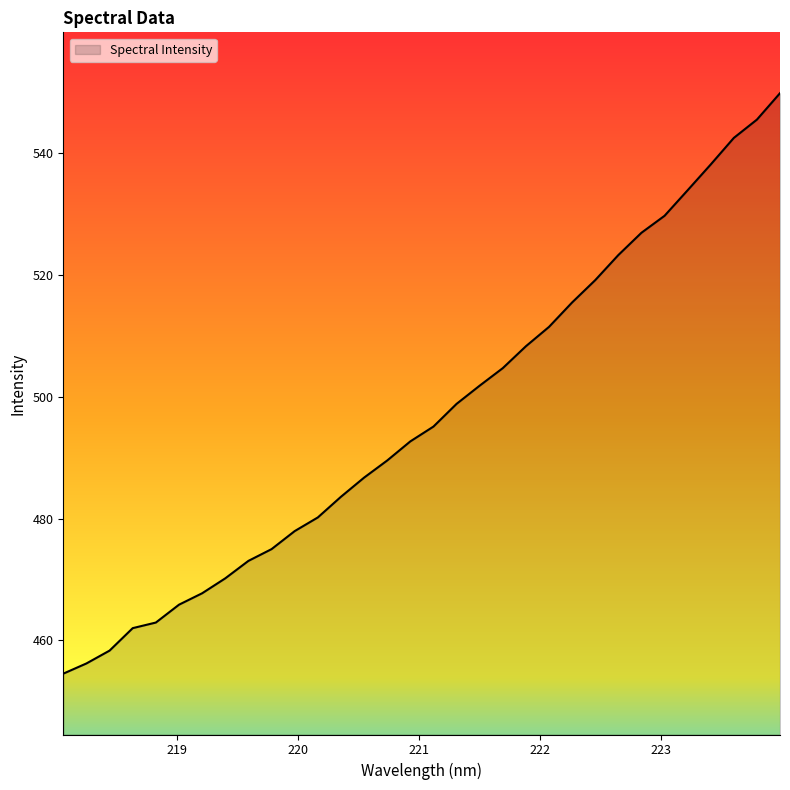

Reading right to left, transcribe all the data shown in this chart.

549.9	545.6	542.6	538.2	534.0	529.8	527.0	523.3	519.2	515.5	511.5	508.3	504.7	501.8	498.8	495.1	492.7	489.5	486.7	483.6	480.2	477.9	475.0	473.0	470.2	467.7	465.8	462.9	462.0	458.3	456.2	454.5